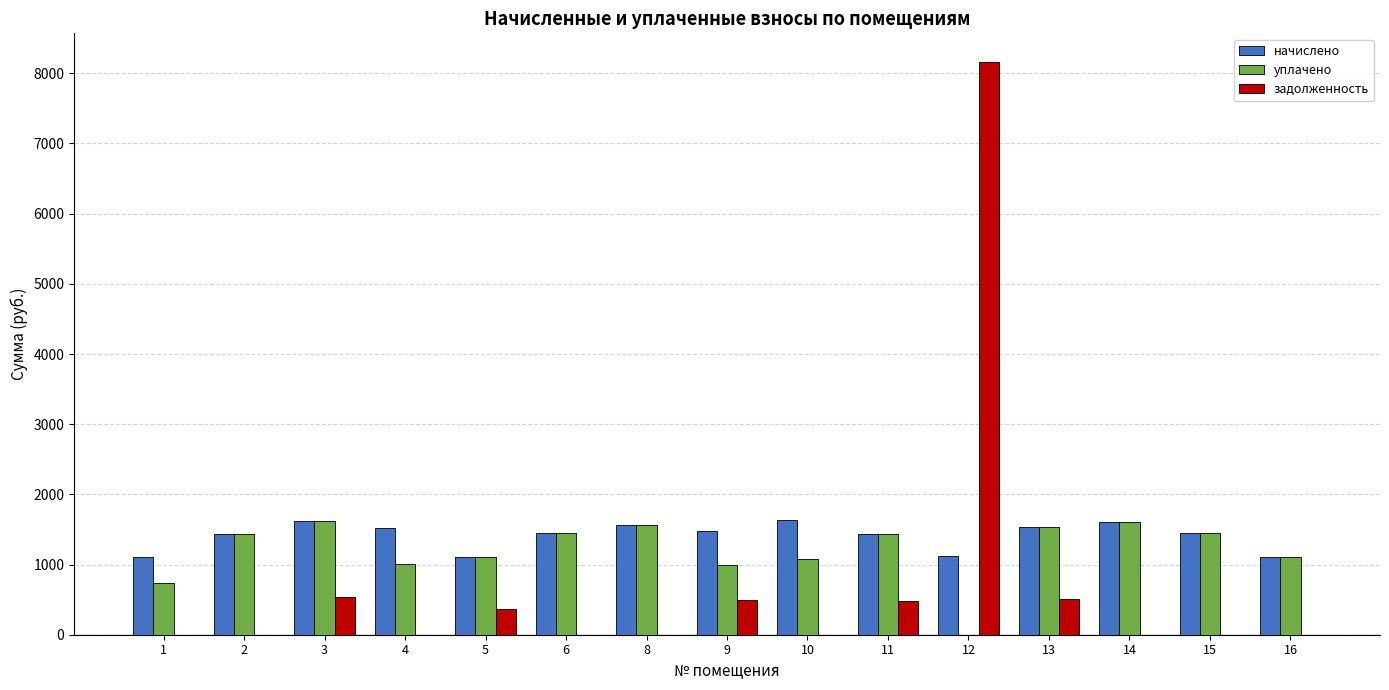

Is the value of уплачено at 1 greater than the value of задолженность at 3?

Yes